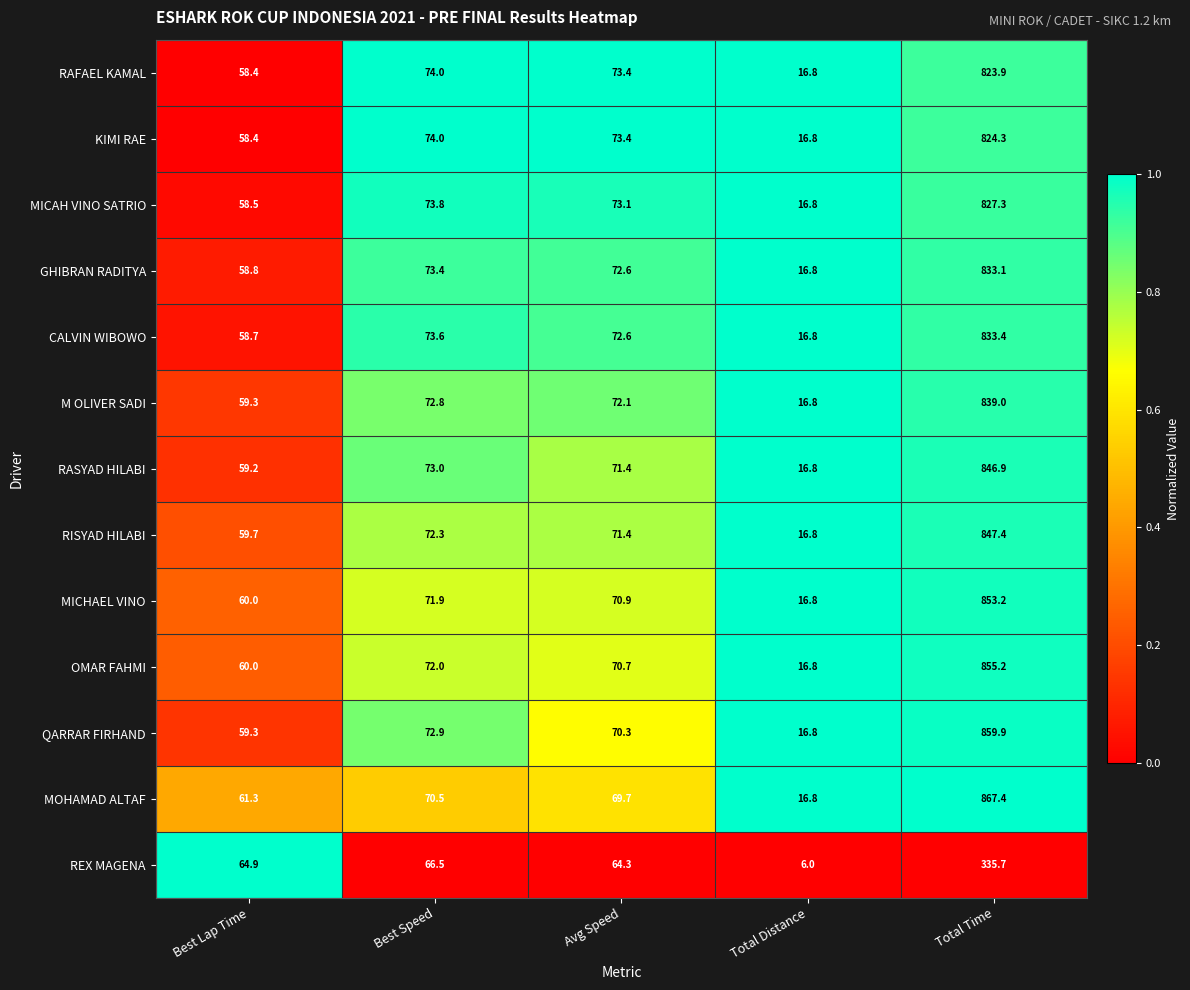

The value of CALVIN WIBOWO at Avg Speed is 72.6. True or false?

True